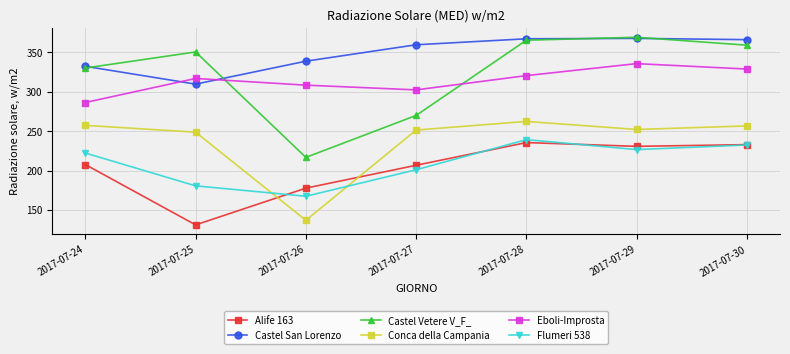

What is the value of the Castel Vetere V_F_ point at the 4th from the left?

270.0